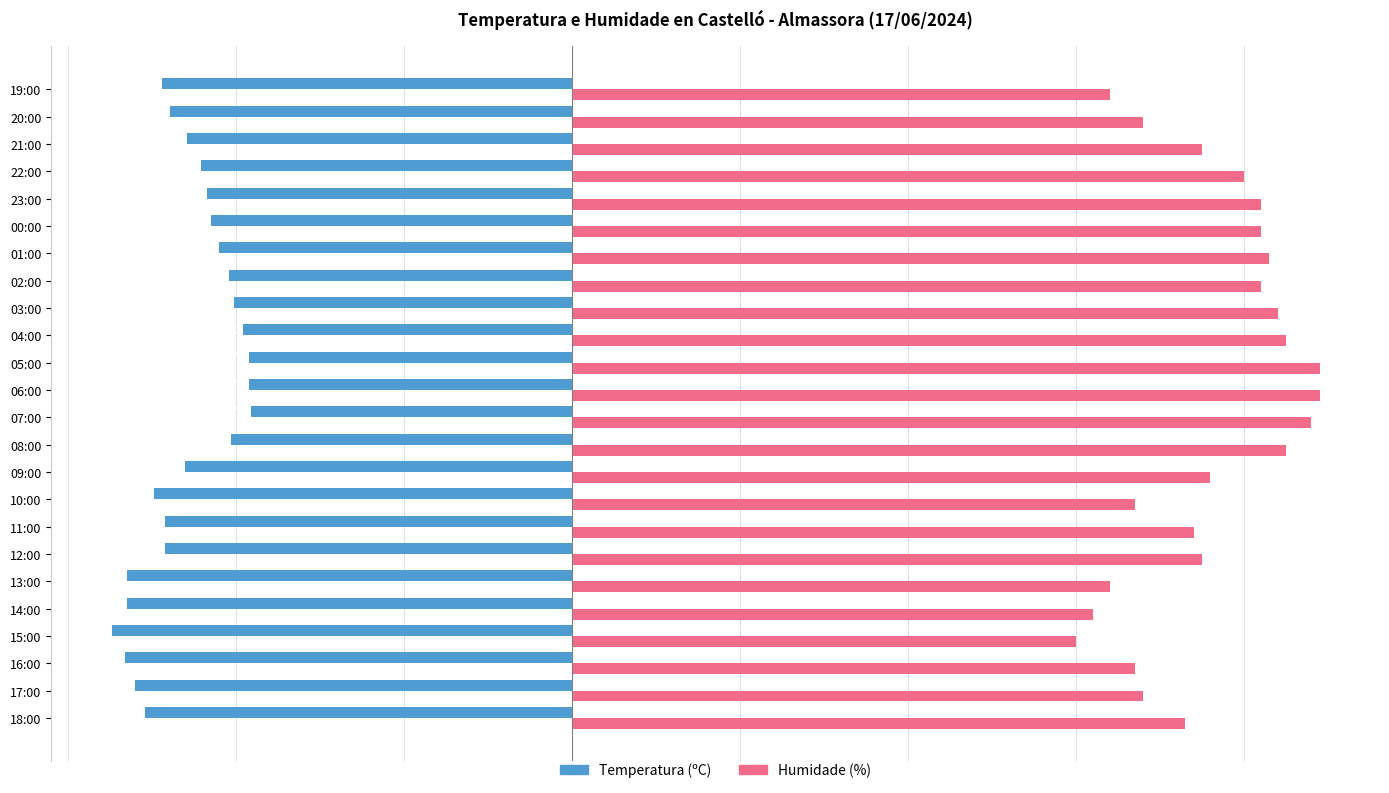

At 05:00, list the series in order from largest to smallest.

Humidade (%), Temperatura (ºC)